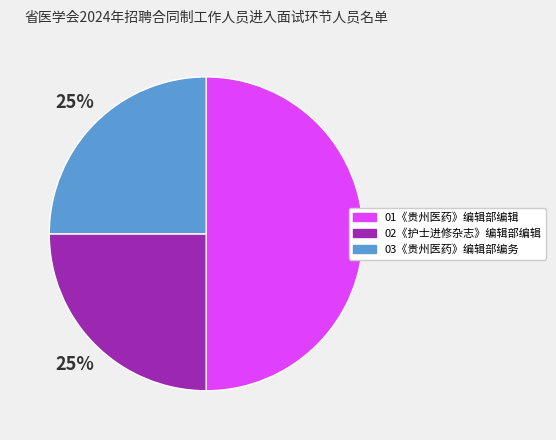

Which category has the biggest portion of the pie?

01《贵州医药》编辑部编辑